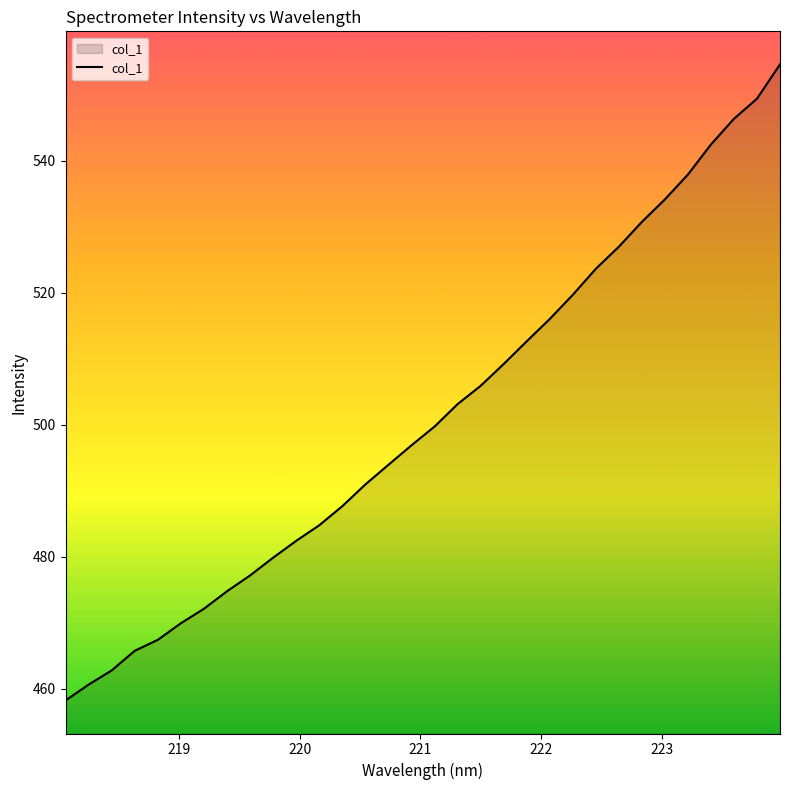

What is the greatest value displayed?

554.6